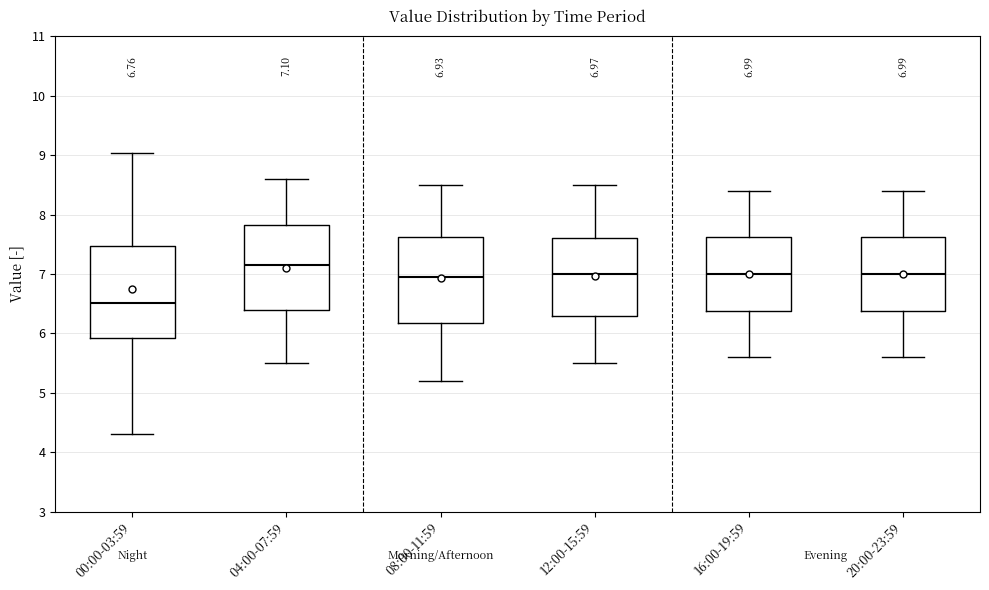

Which box is the tallest, from its lower edge to its upper edge?

00:00-03:59